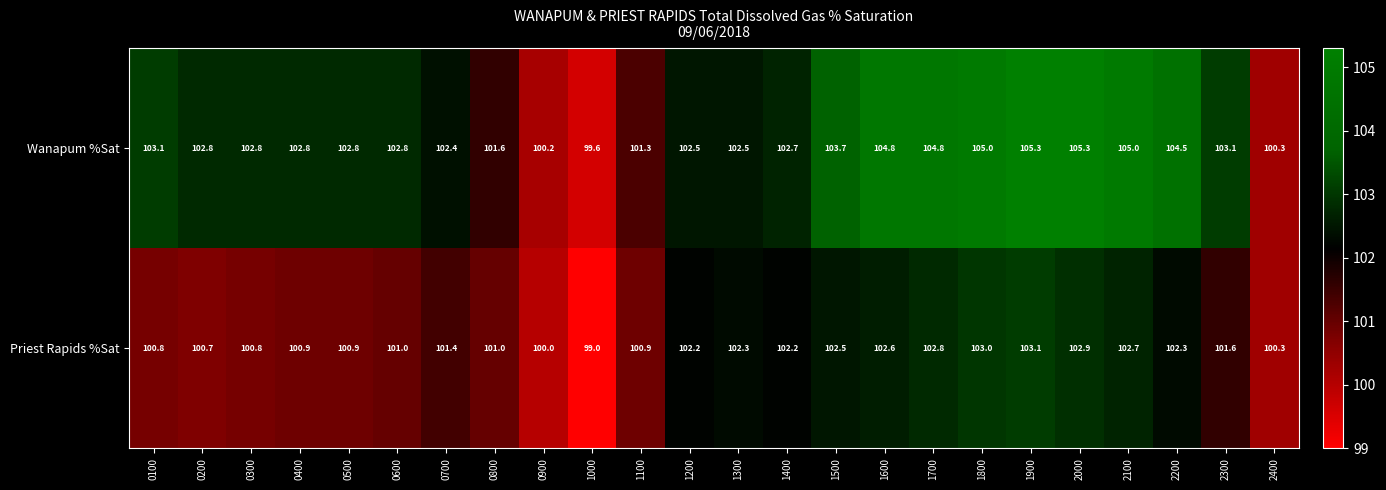

What is the sum of the Wanapum %Sat values at 0900 and 1700?

205.0